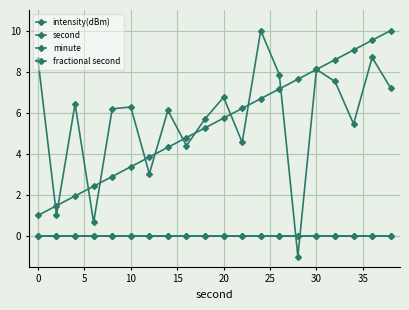

Is this an area chart (filled region under the line)?

No